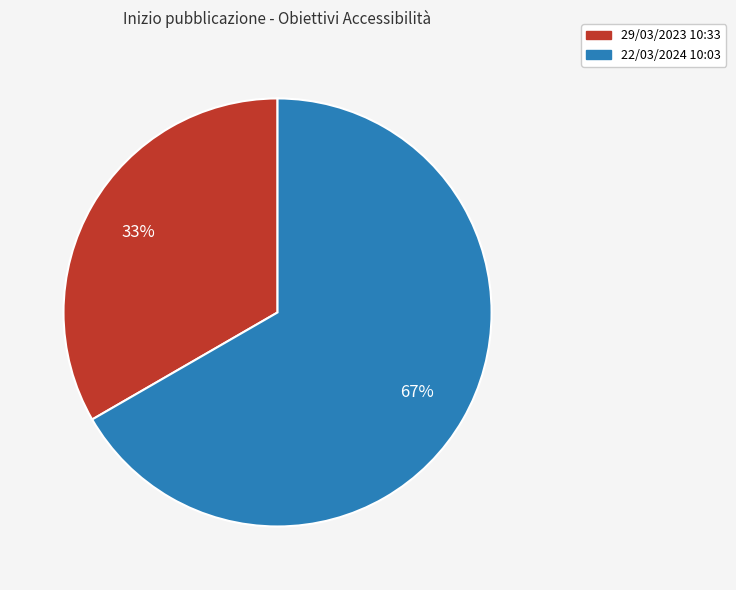

To the nearest percent, what is the average slice percentage?

50%